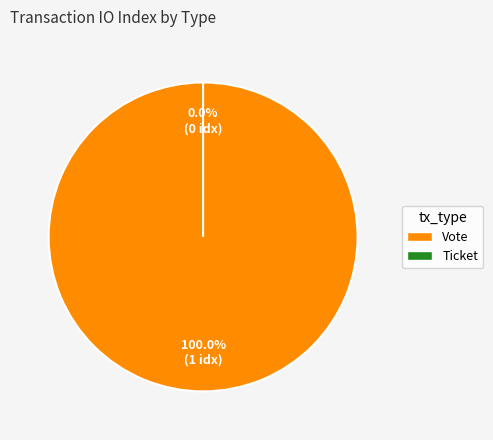

True or false: Ticket accounts for 10% of the total.

False